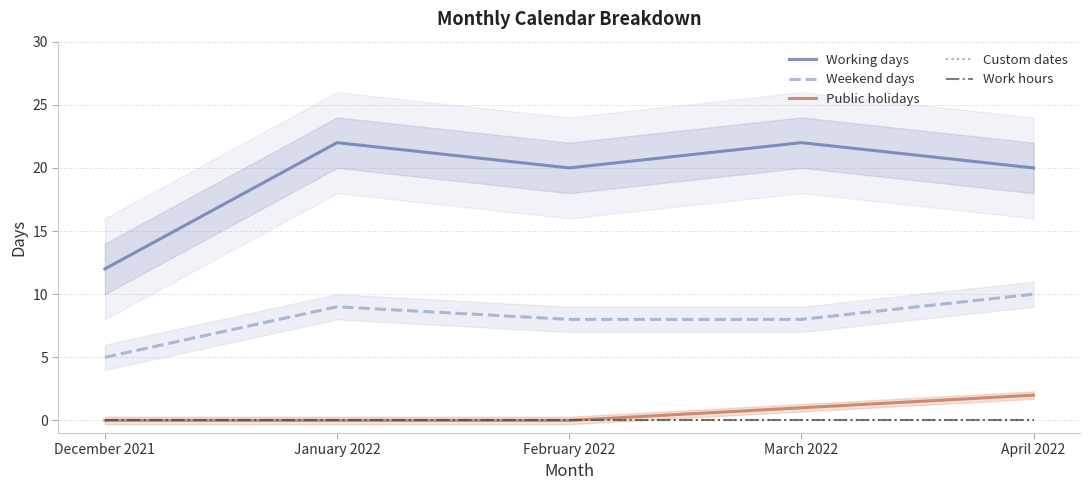

Which series has the largest range (max minus min)?

Working days